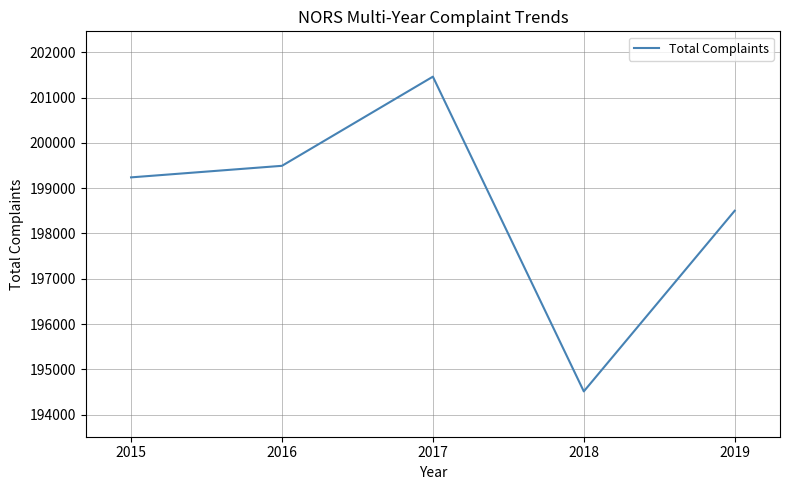

What is the smallest value displayed?

194516